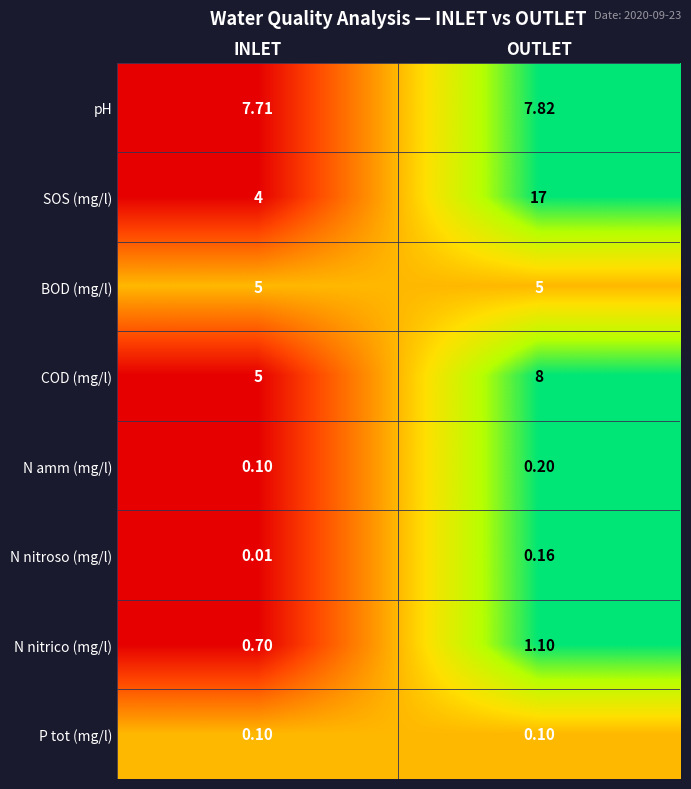

How many series are shown in this chart?

8